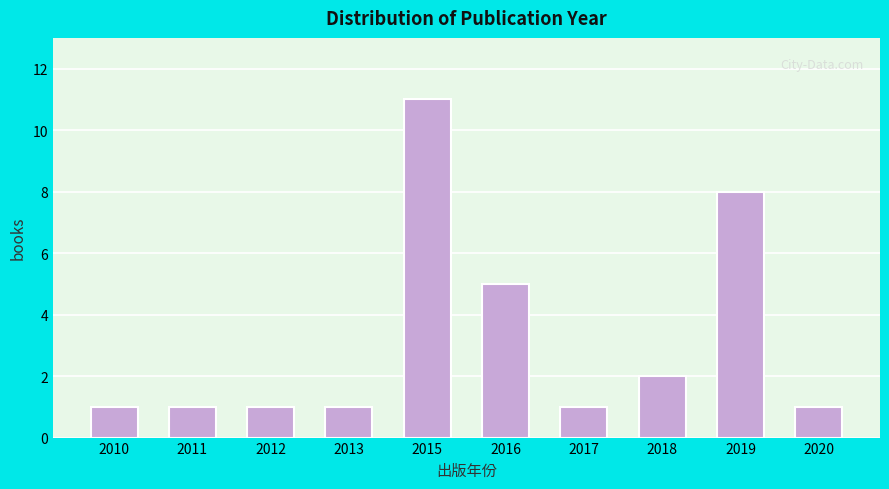

Reading left to right, what are all the values shown in this chart?

1	1	1	1	11	5	1	2	8	1